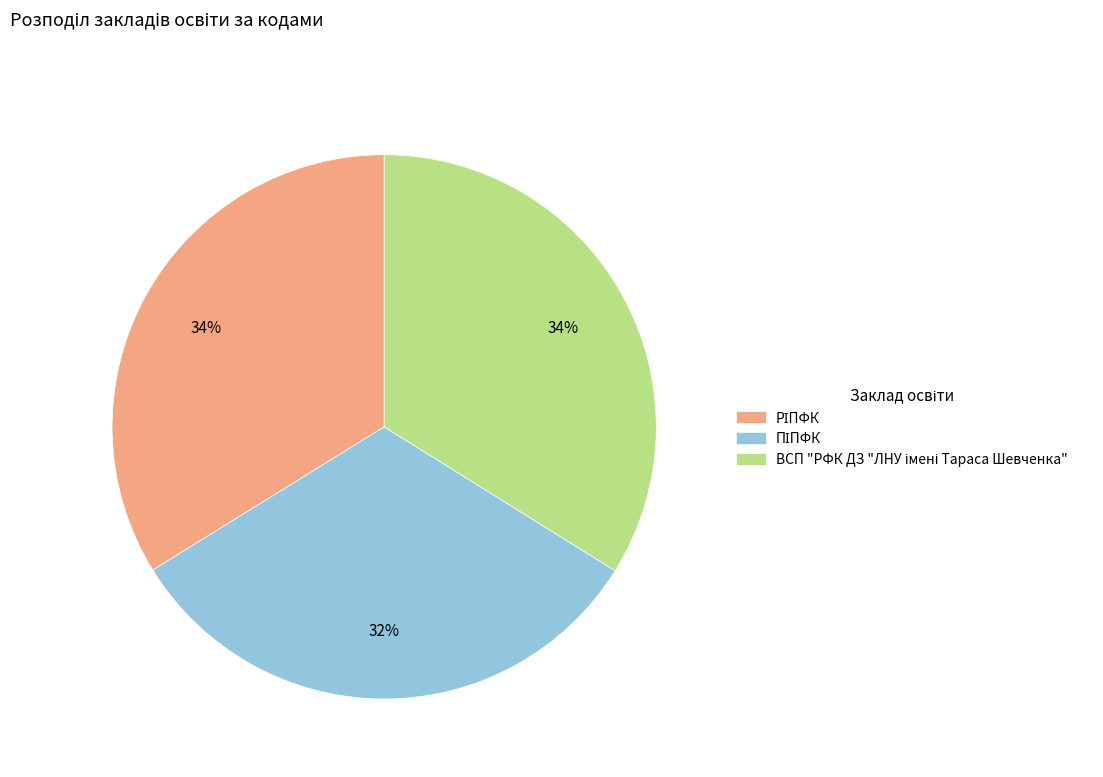

Is there a majority slice in this chart?

No